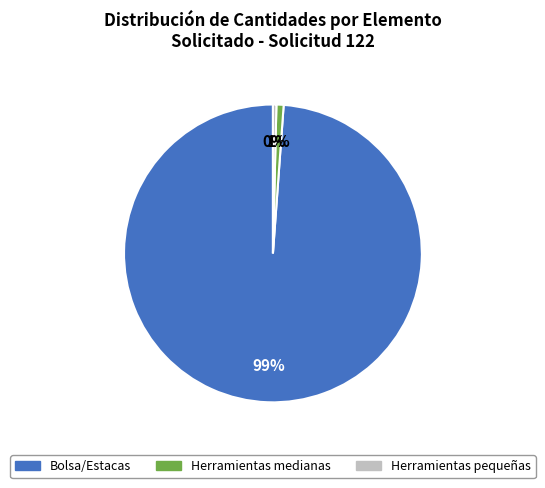

Is there any slice that represents more than half of the pie?

Yes